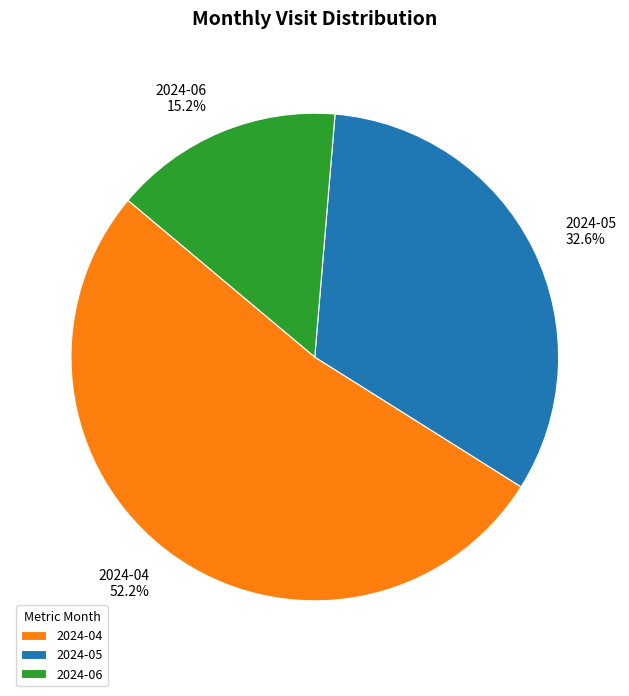

Which has a higher value, 2024-06 or 2024-04?

2024-04